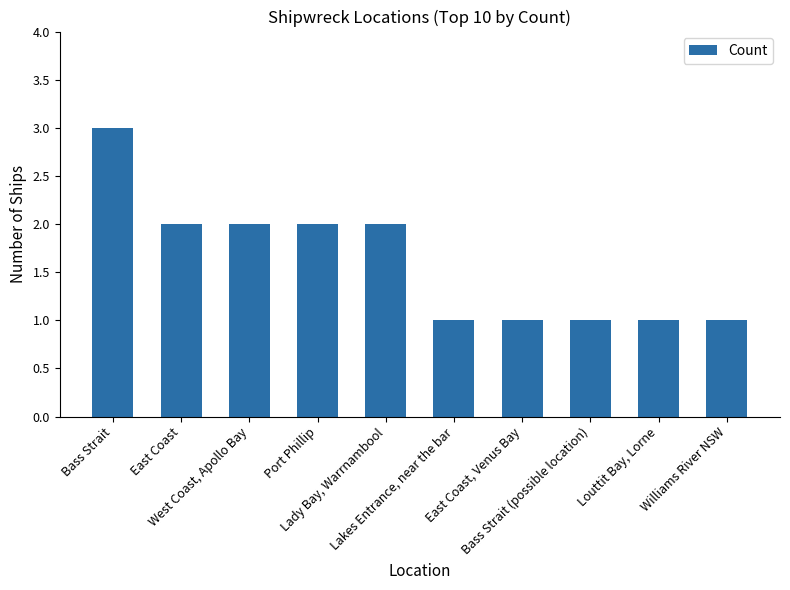

What is the value of the 6th bar from the left?

1